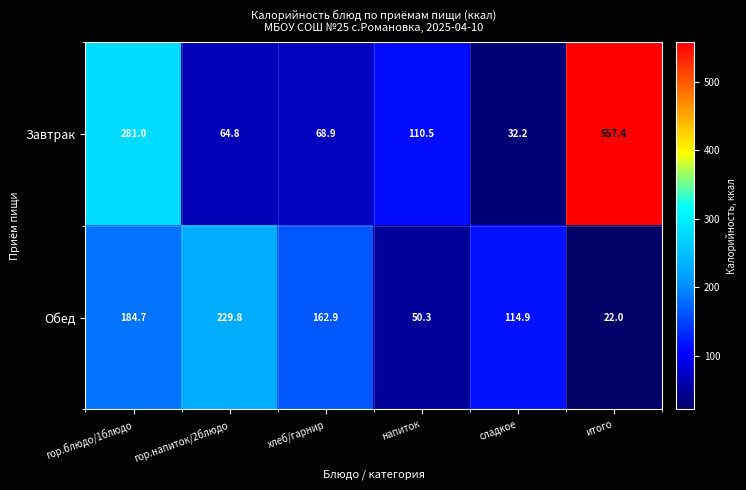

What is the approximate value of Завтрак at хлеб/гарнир?

68.9